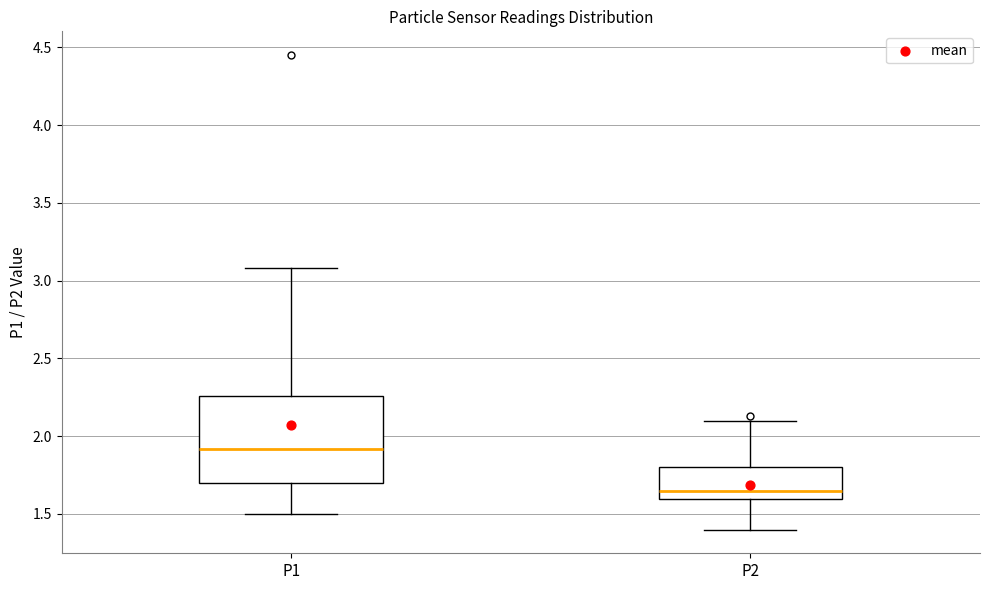

Reading left to right, transcribe this box plot: for each box, give where its median line is, the range the box spans, and where its two whiskers end, as read against the y-axis. The values are not printed on the chart, so give them approximately, as read against the axis.

P1: median 1.90, box 1.70 to 2.25, whiskers 1.50 to 3.10
P2: median 1.65, box 1.60 to 1.80, whiskers 1.40 to 2.10